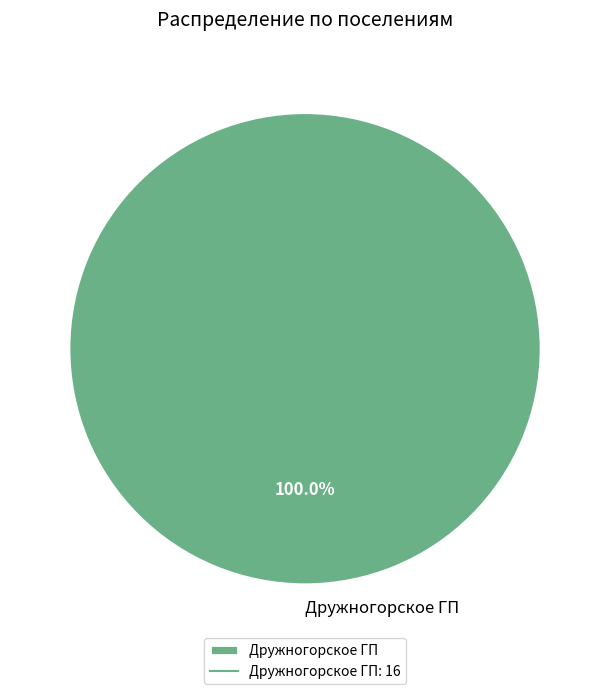

Does any single category account for the majority?

Yes